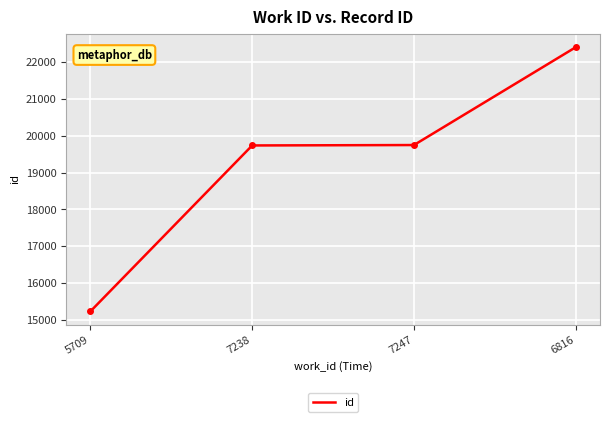

Which label corresponds to the smallest value in the chart?

5709